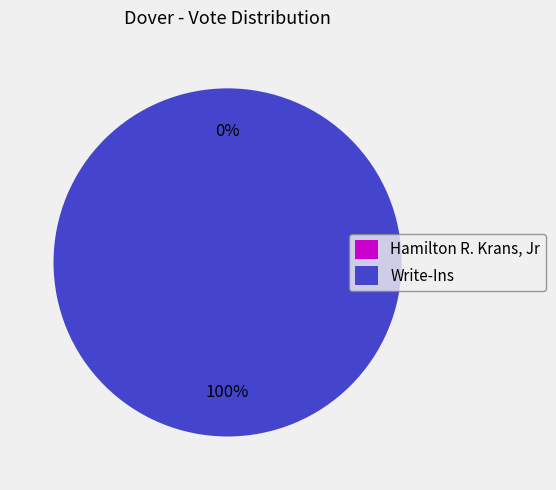

What is the change in value from Hamilton R. Krans, Jr to Write-Ins?

+1